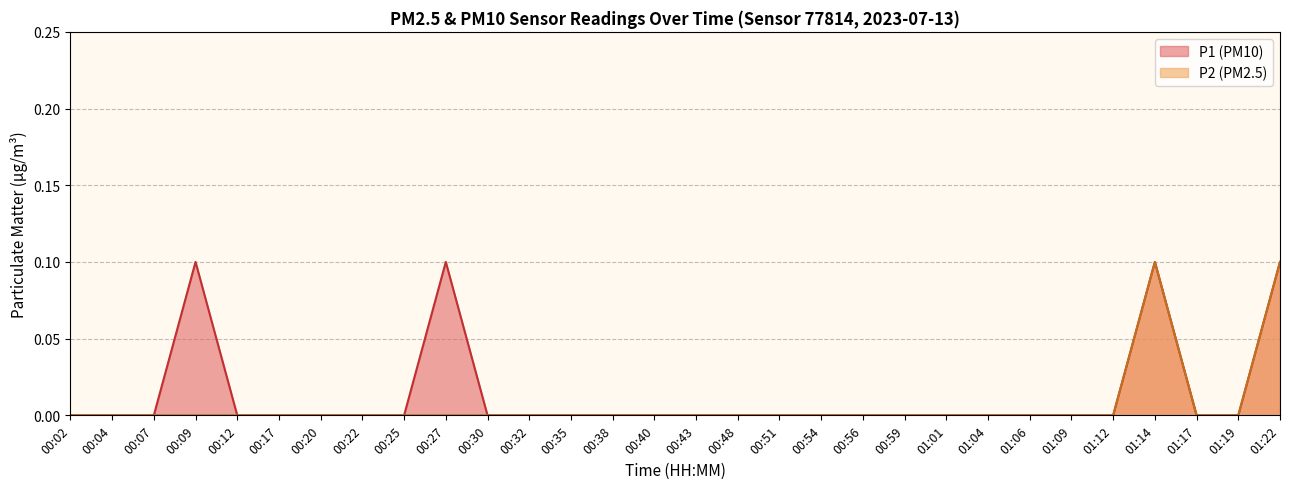

How many distinct data groups are displayed?

2